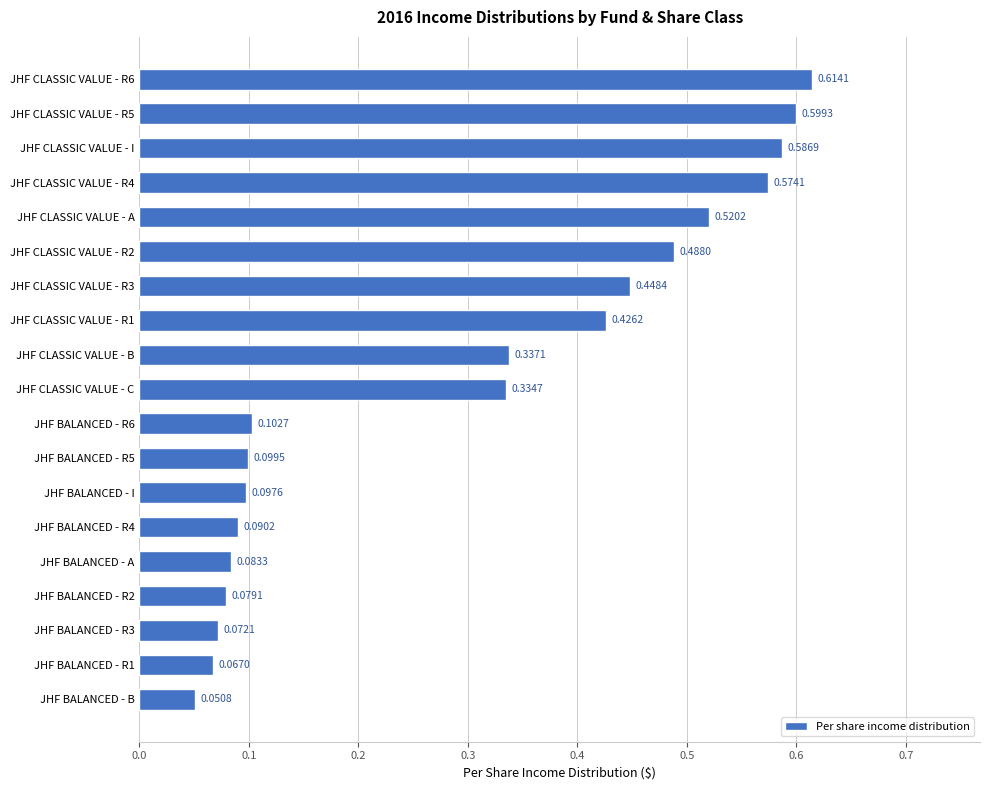

Which has a higher value, JHF BALANCED - R5 or JHF BALANCED - R6?

JHF BALANCED - R6